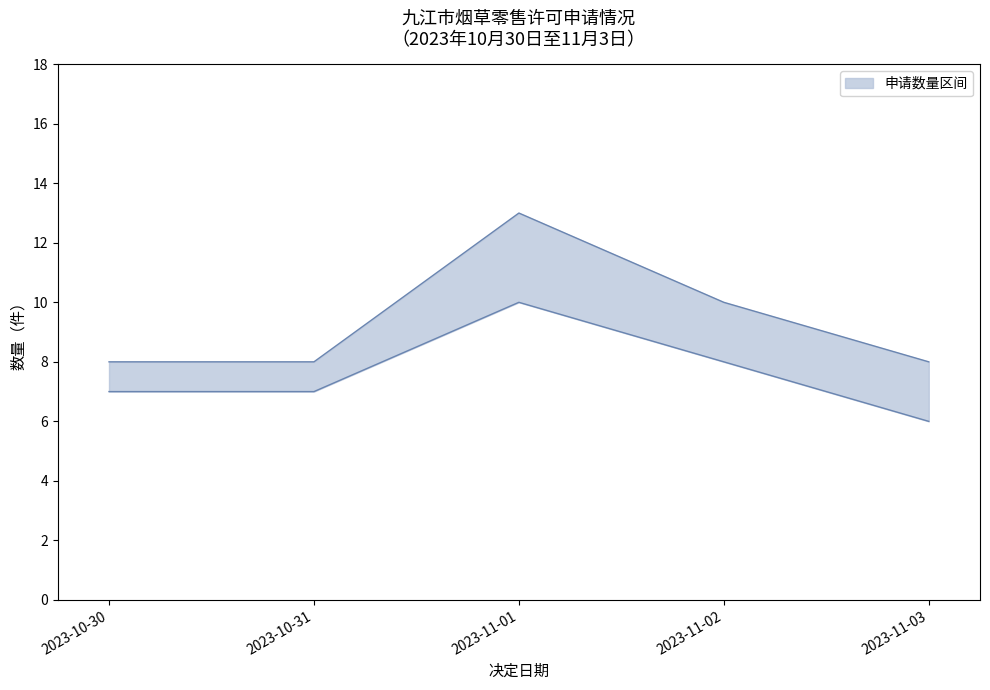

Reading left to right, list all the values displayed in this chart.

上限（申请数量）: 8	8	13	10	8
下限（许可数量）: 7	7	10	8	6